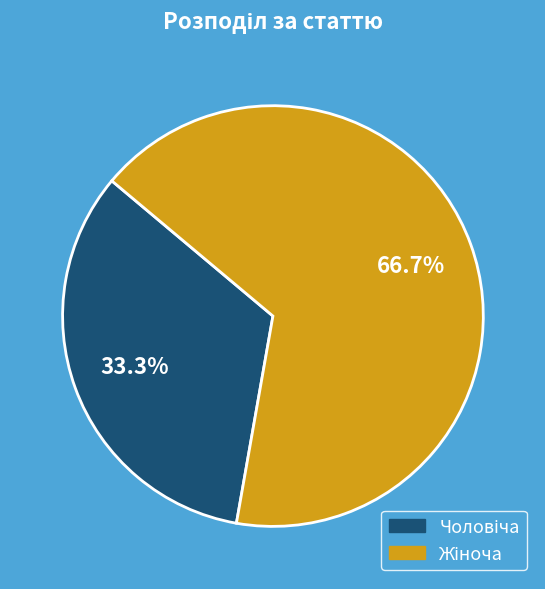

Is there any slice that represents more than half of the pie?

Yes